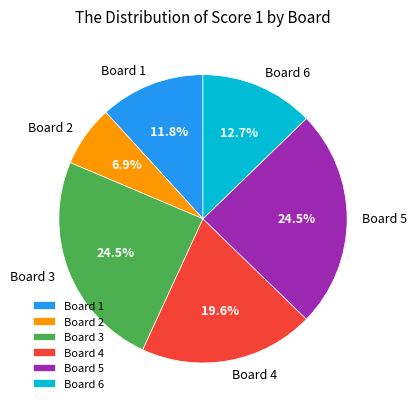

Between Board 3 and Board 6, which is larger?

Board 3